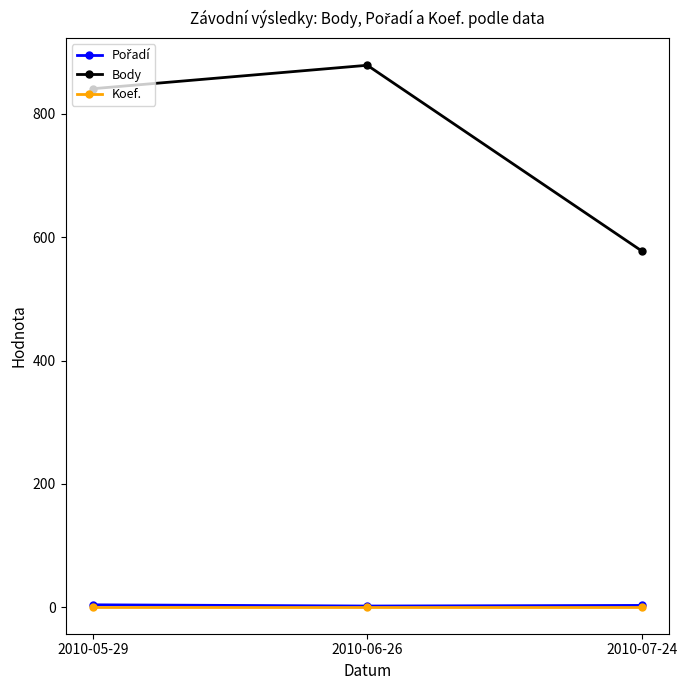

What is the maximum value shown in the chart?

879